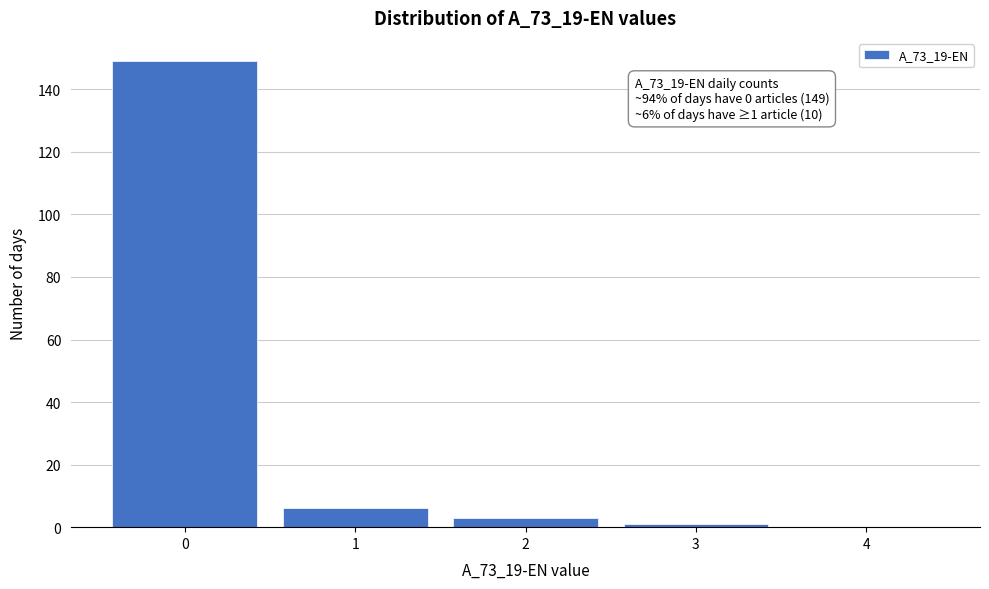

Reading right to left, transcribe all the data shown in this chart.

4=0	3=1	2=3	1=6	0=149